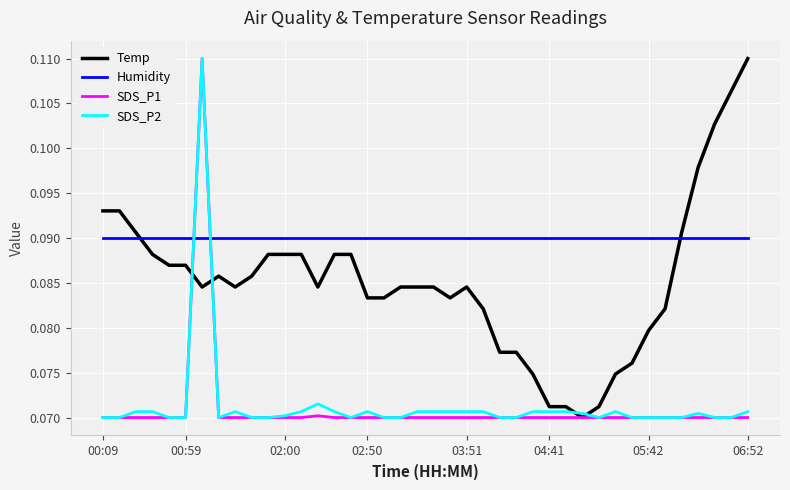

Which series ends up on top after the final intersection of Humidity and SDS_P1?

Humidity